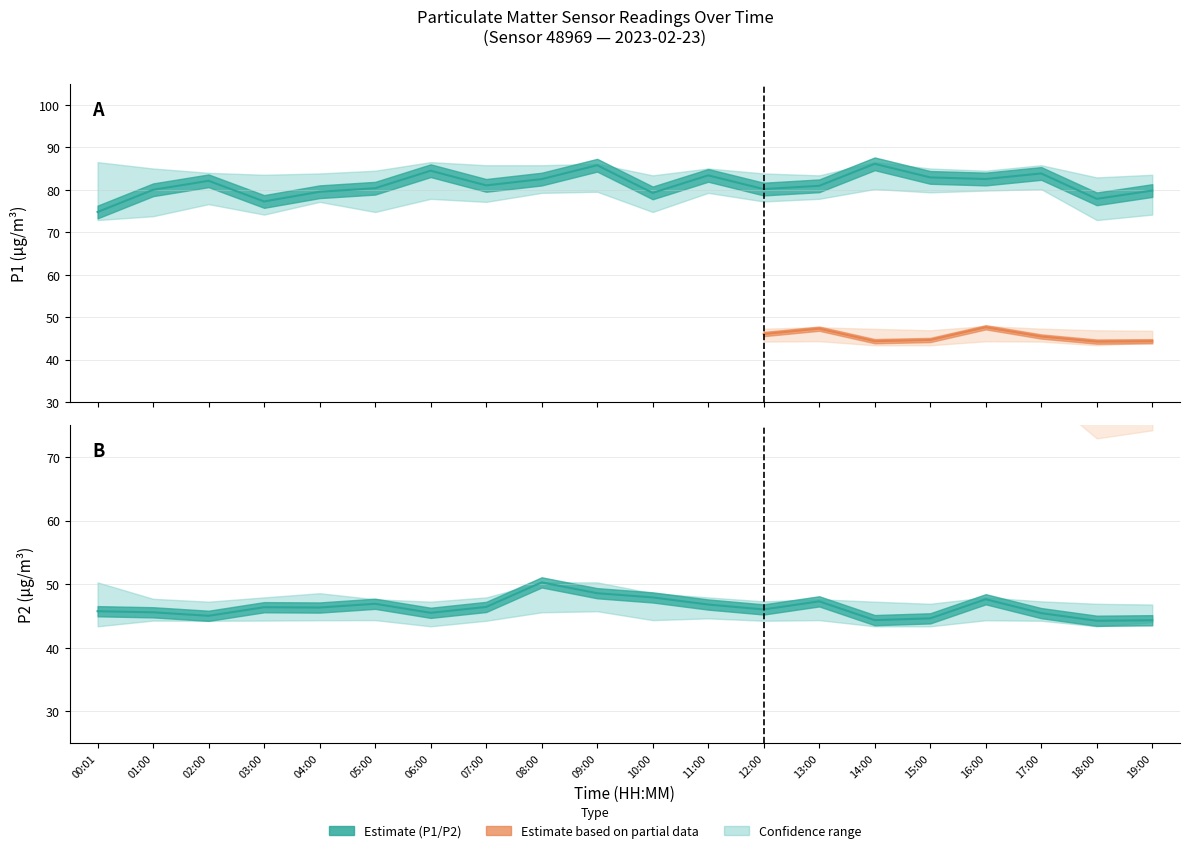

Where is P2_upper nearest to the value 48?

03:00